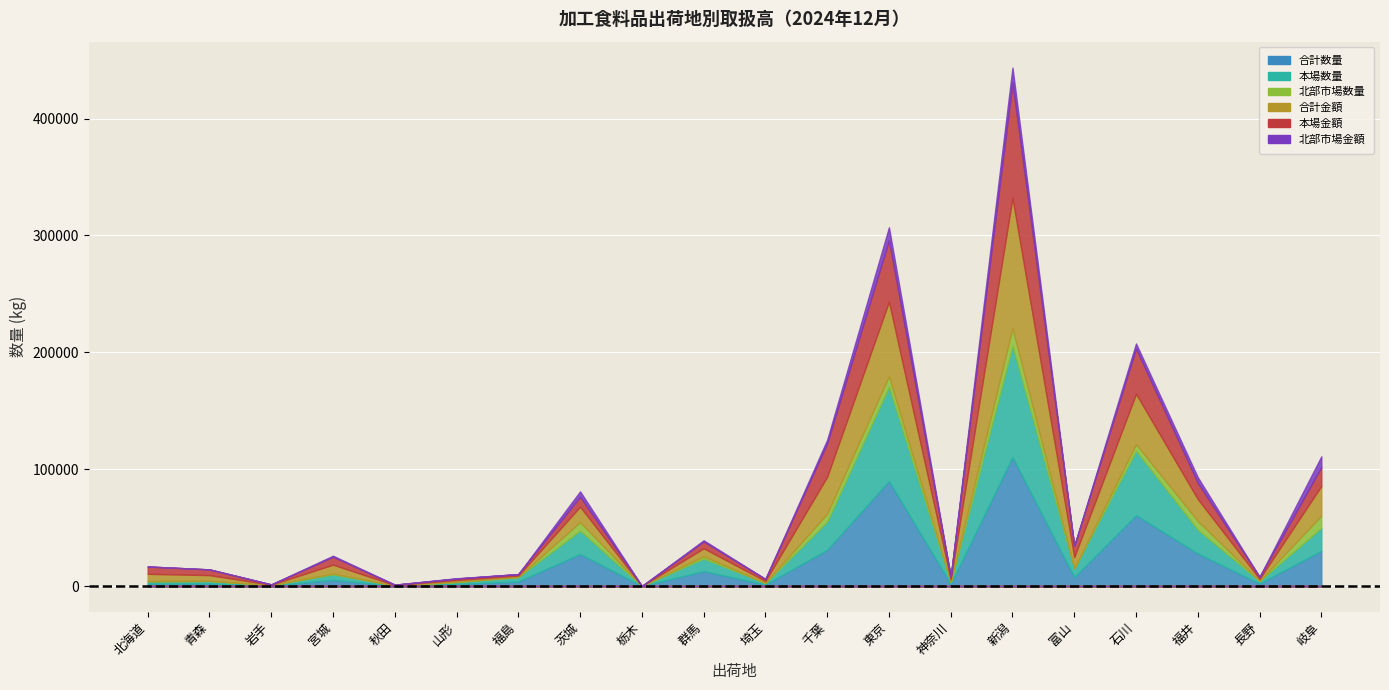

True or false: 合計数量 and 本場数量 cross at least once.

False